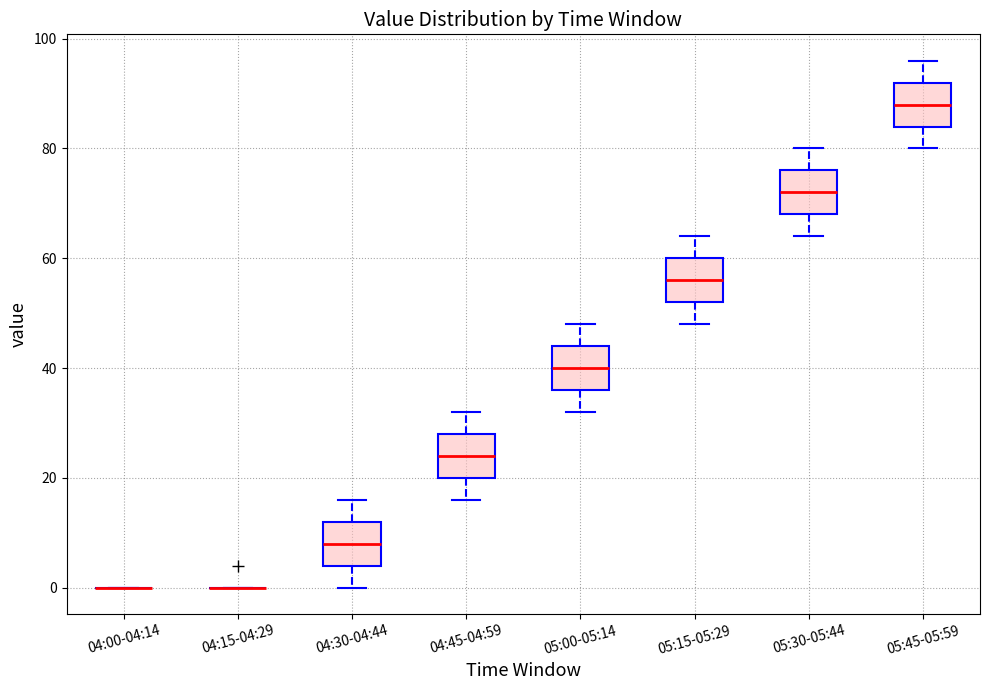

Reading left to right, read every box against the y-axis: the position of its median line, the range the box covers, and the ends of its whiskers. The values are not printed on the chart, so give them approximately, as read against the axis.

04:00-04:14: box collapsed to a line at 0, whiskers 0 to 0
04:15-04:29: box collapsed to a line at 0, whiskers 0 to 0
04:30-04:44: median 8, box 4 to 12, whiskers 0 to 16
04:45-04:59: median 24, box 20 to 28, whiskers 16 to 32
05:00-05:14: median 40, box 36 to 44, whiskers 32 to 48
05:15-05:29: median 56, box 52 to 60, whiskers 48 to 64
05:30-05:44: median 72, box 68 to 76, whiskers 64 to 80
05:45-05:59: median 88, box 84 to 92, whiskers 80 to 96